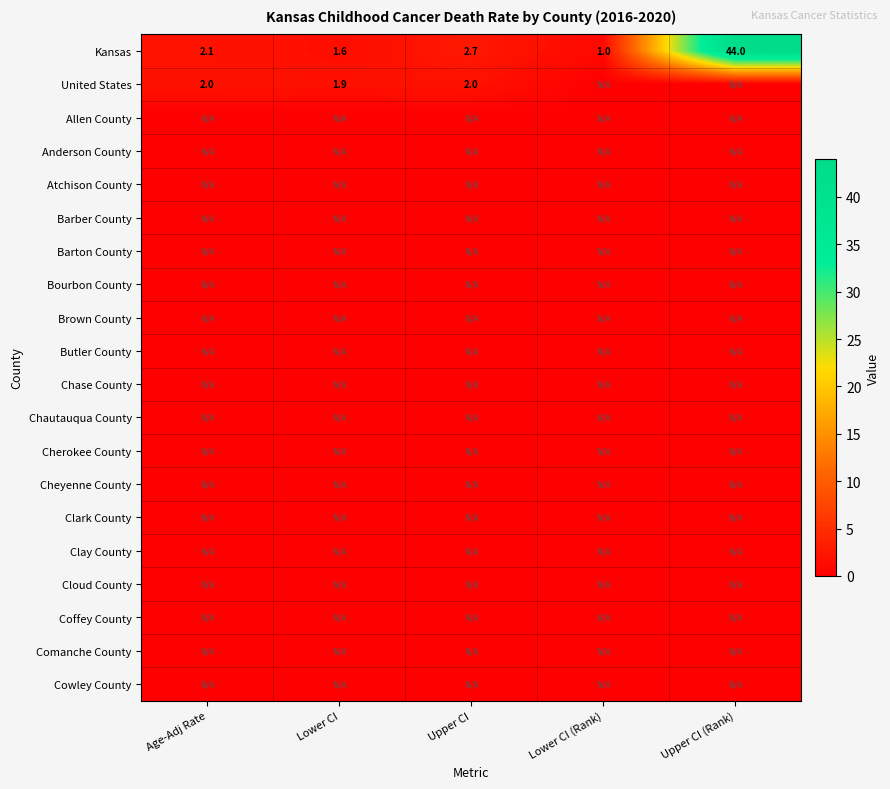

The Kansas series shows 0.8 at Upper CI. True or false?

False